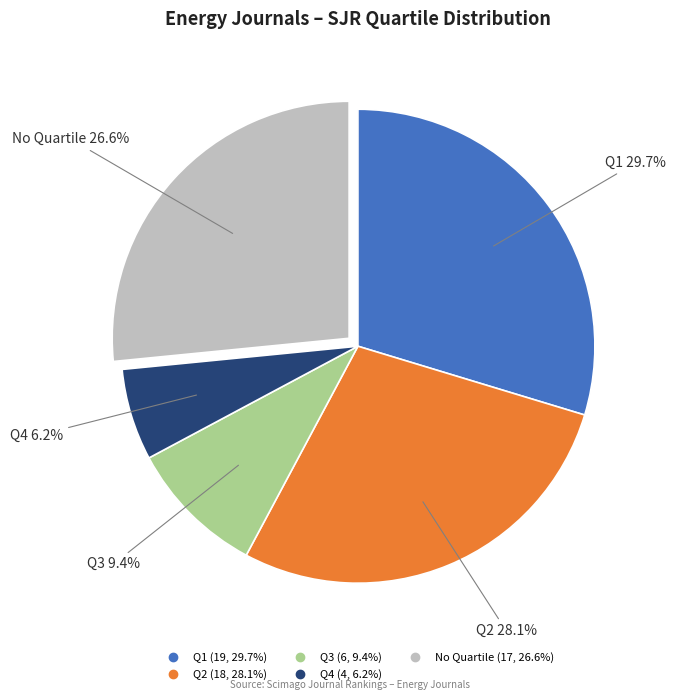

Does any single category account for the majority?

No